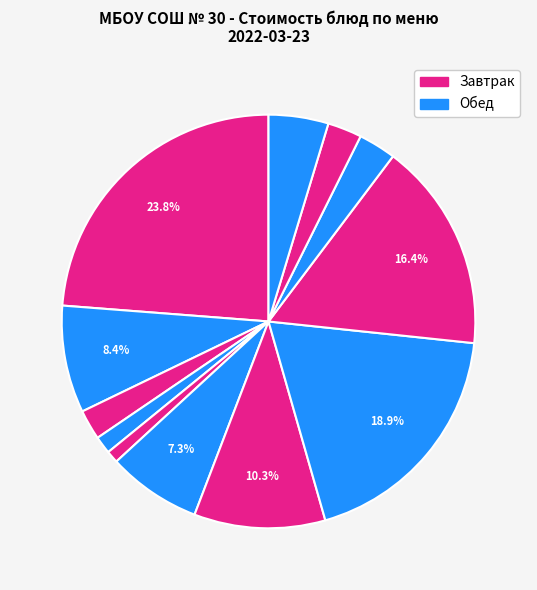

Which category has the biggest portion of the pie?

шницель мясной